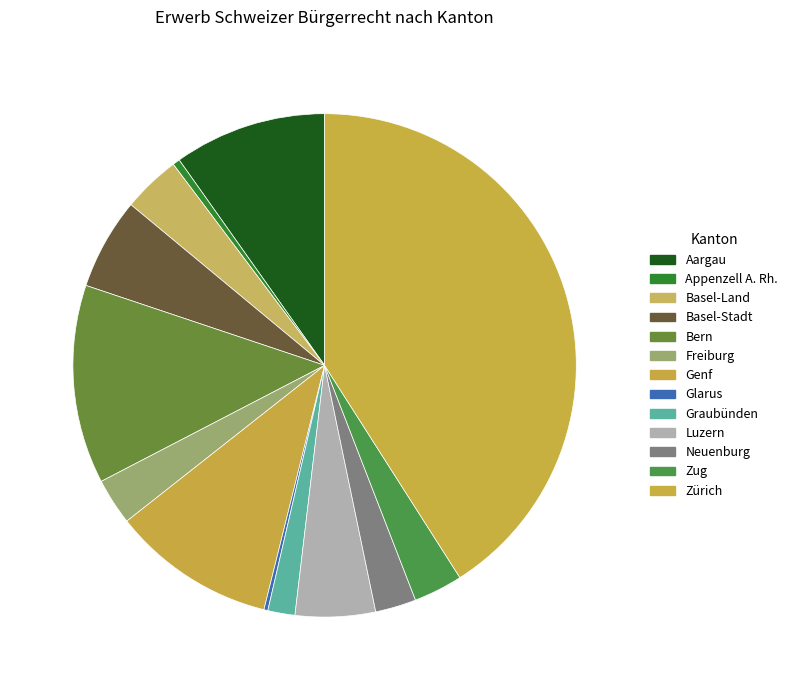

To the nearest percent, what percentage of the pie is Zürich?

41%